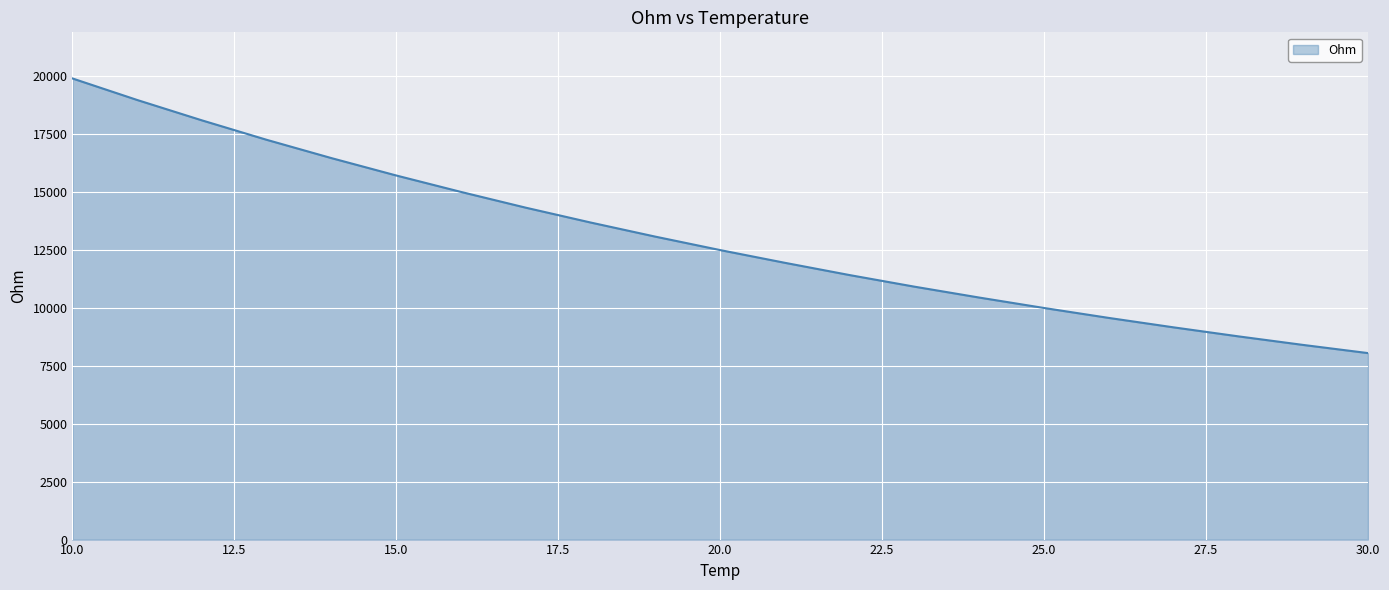

What is the smallest value displayed?

8053